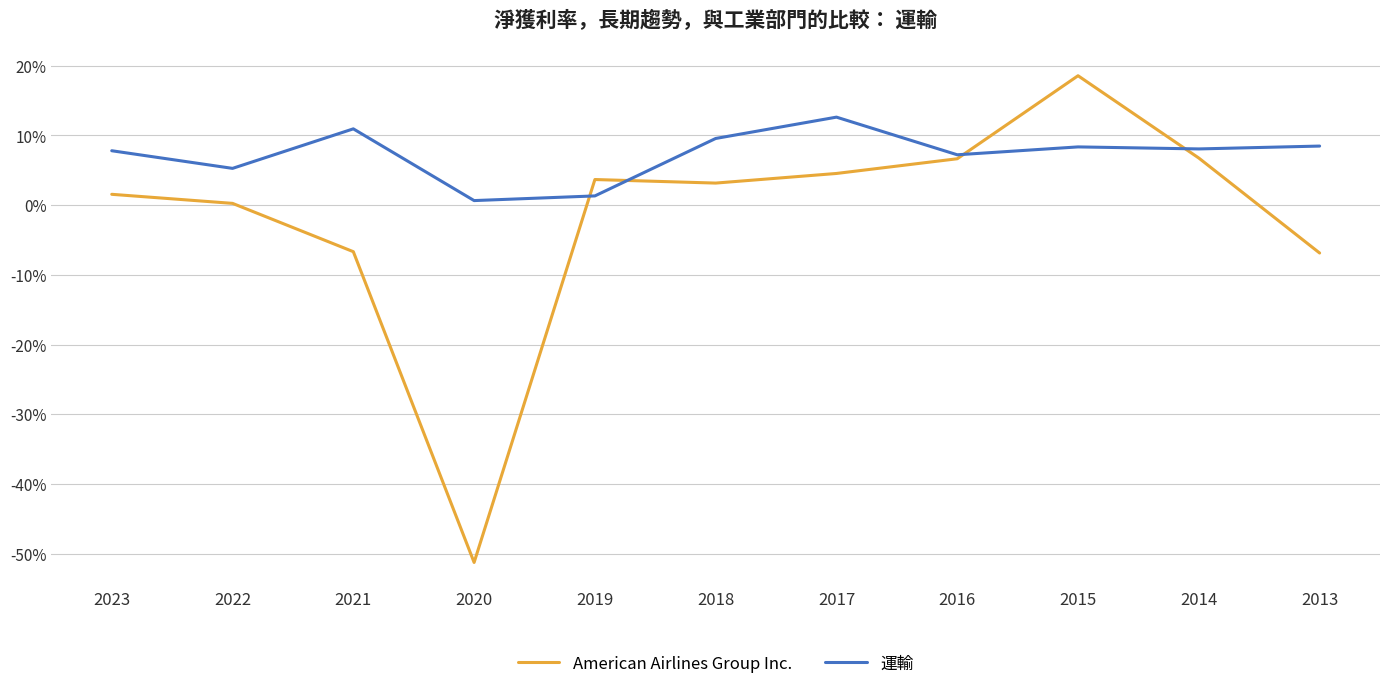

In 運輸, how many points are higher than both neighbors (excluding endpoints)?

3